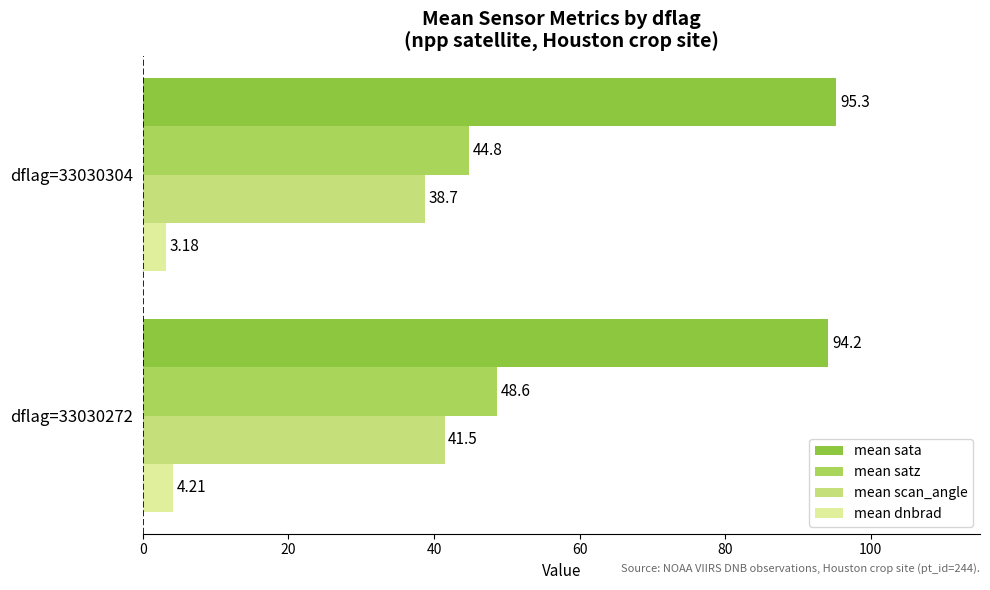

What is the total value across all series at dflag=33030272?

188.5